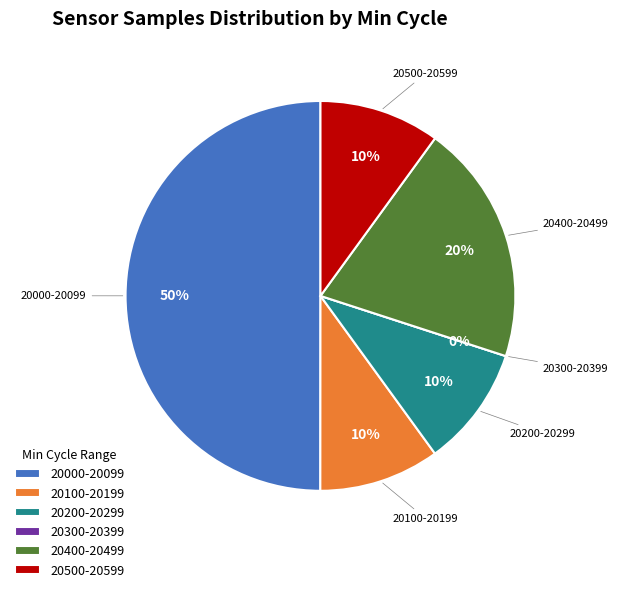

To the nearest percent, what portion does 20101 represent?

10%